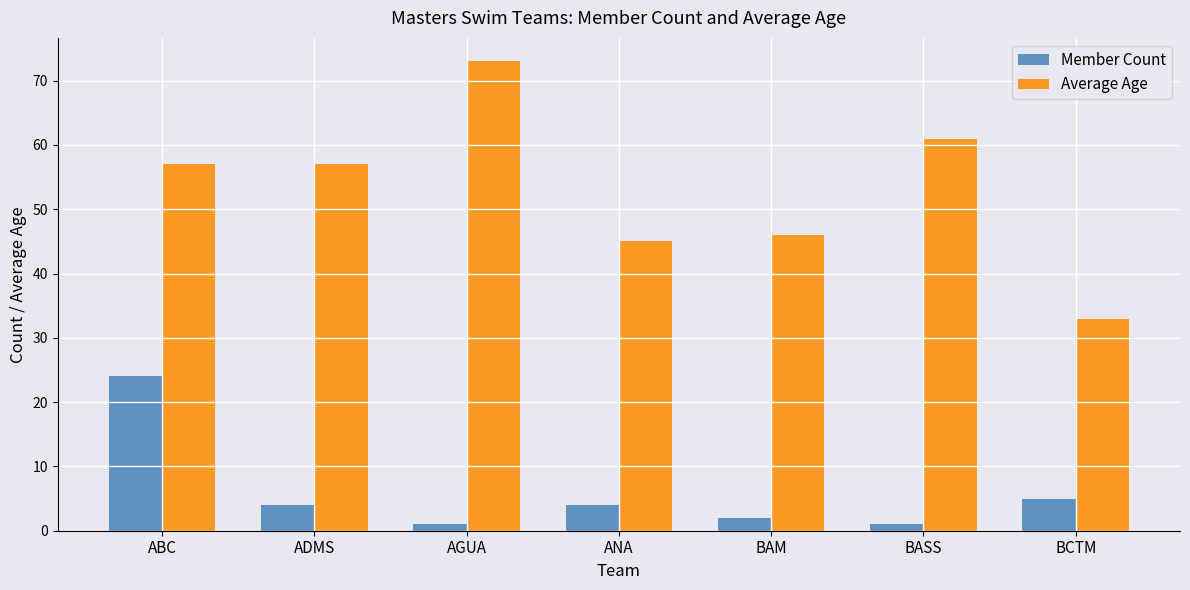

What is the average value of the Average Age series?

53